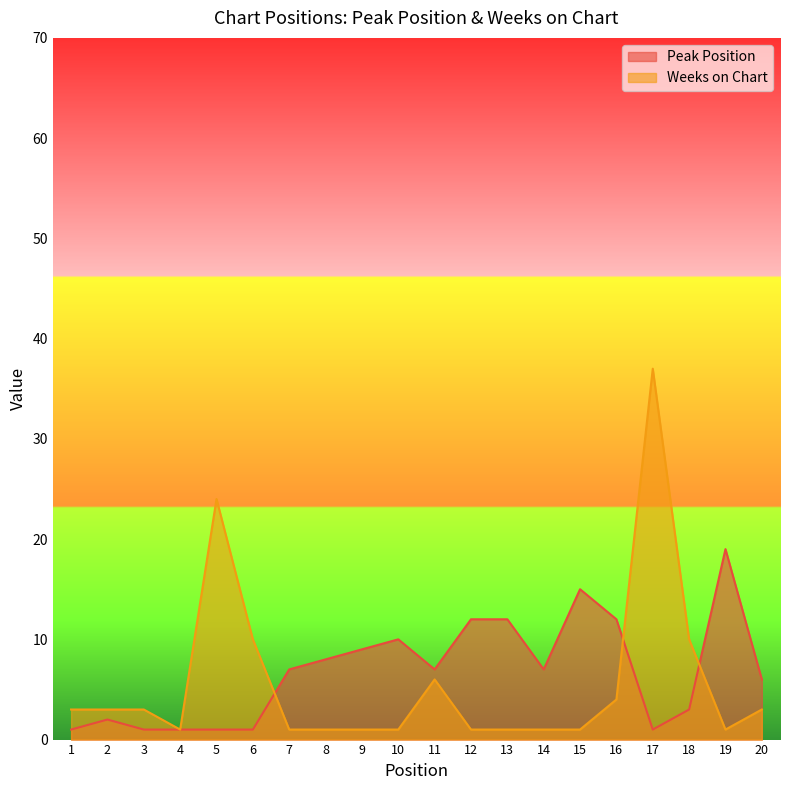

The Peak Position series shows 7 at 7. True or false?

True